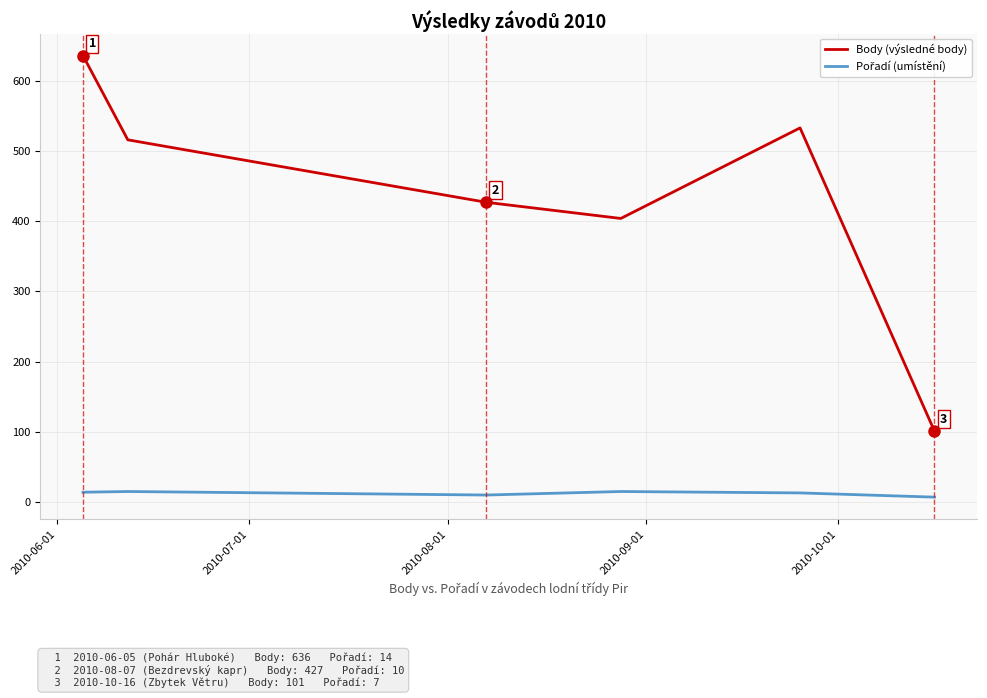

Which series has the widest spread of values?

Body (výsledné body)